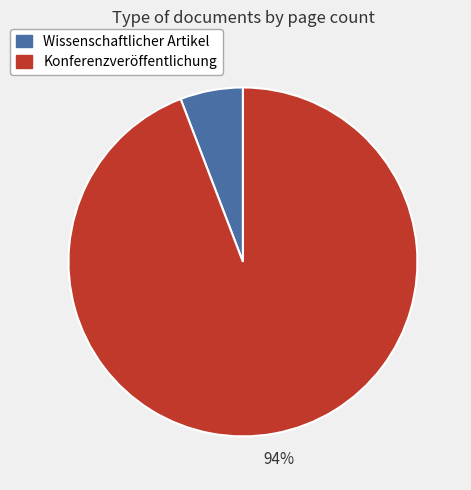

Count the number of slices in the pie.

2